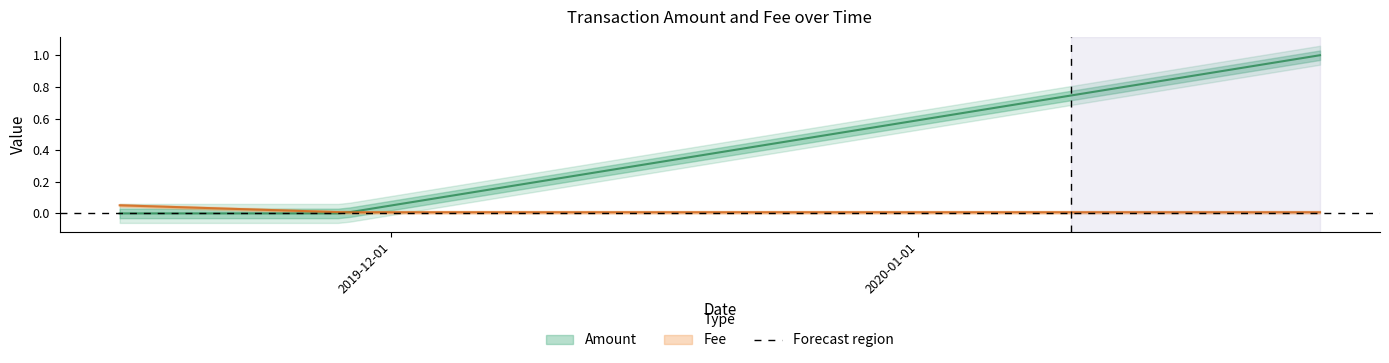

How many values in the Amount series exceed 0?

1